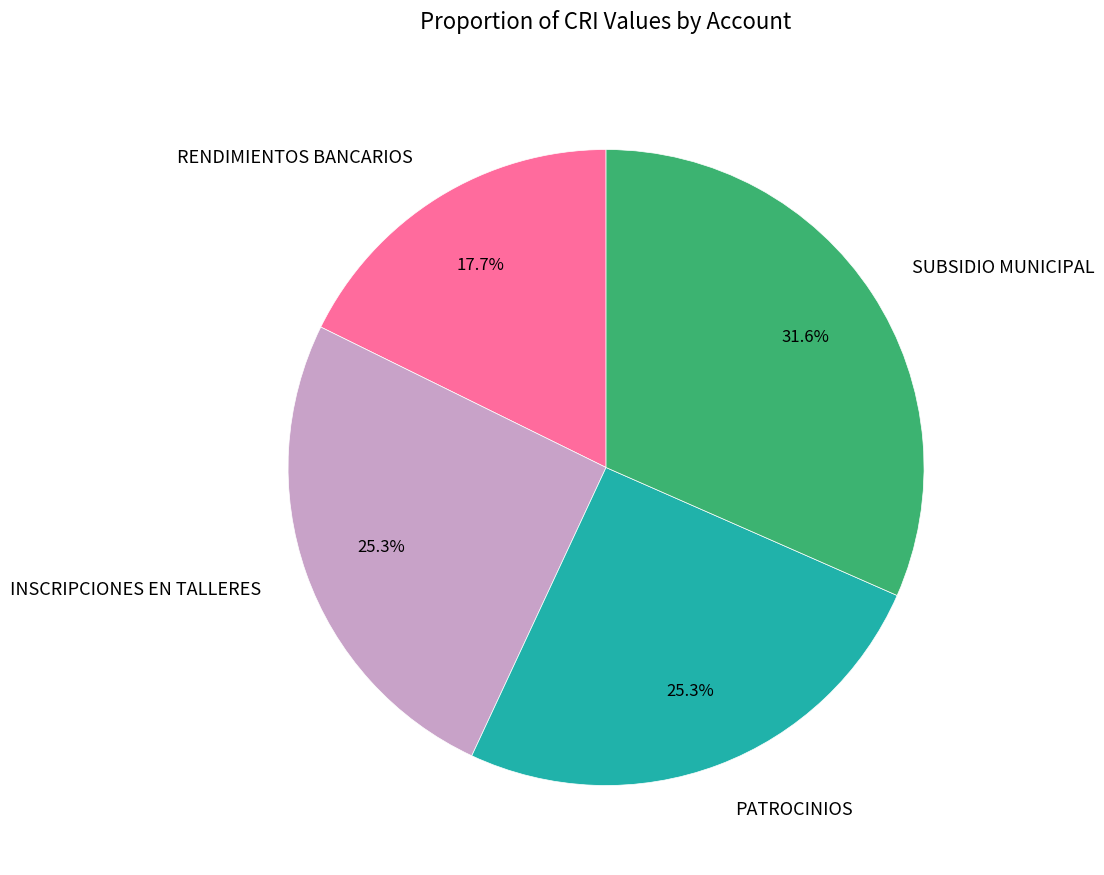

Is there any slice that represents more than half of the pie?

No